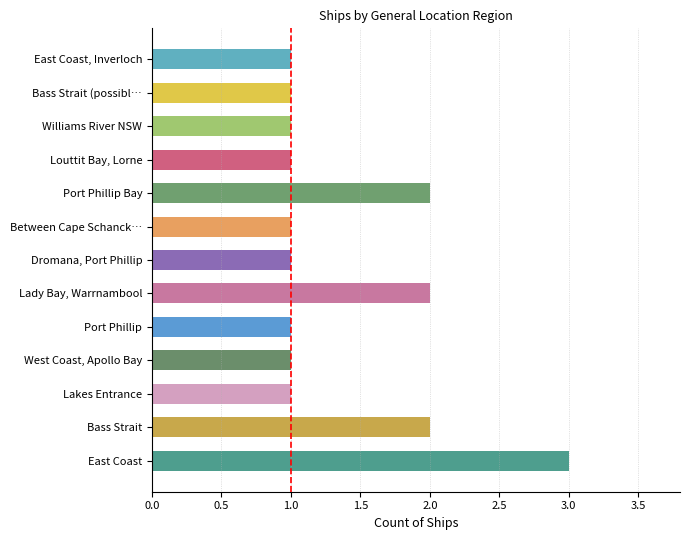

Reading left to right, extract all data points from this chart.

3	2	1	1	1	2	1	1	2	1	1	1	1